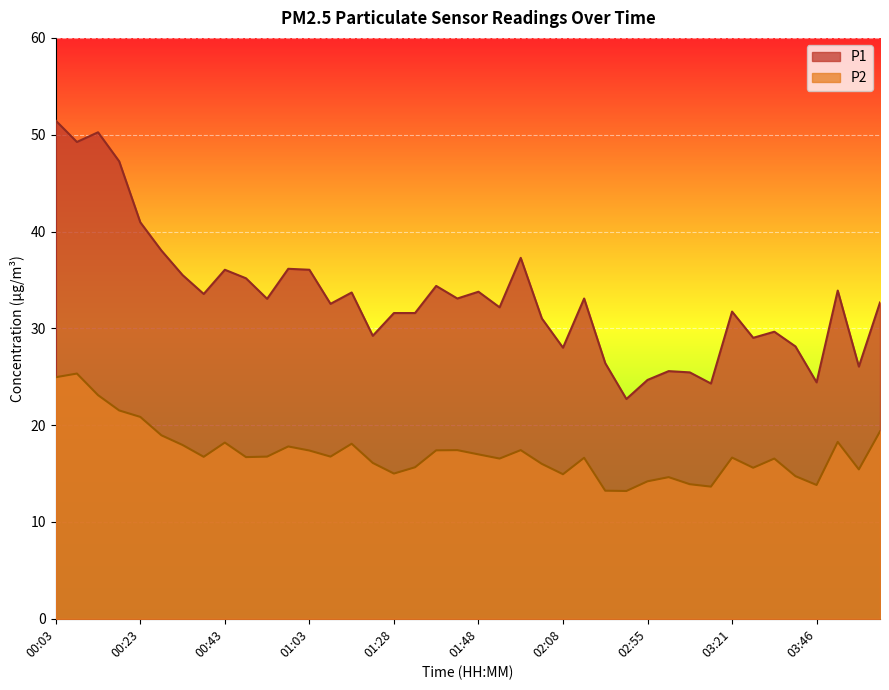

Which series changed the most between 01:58 and 02:50?

P1